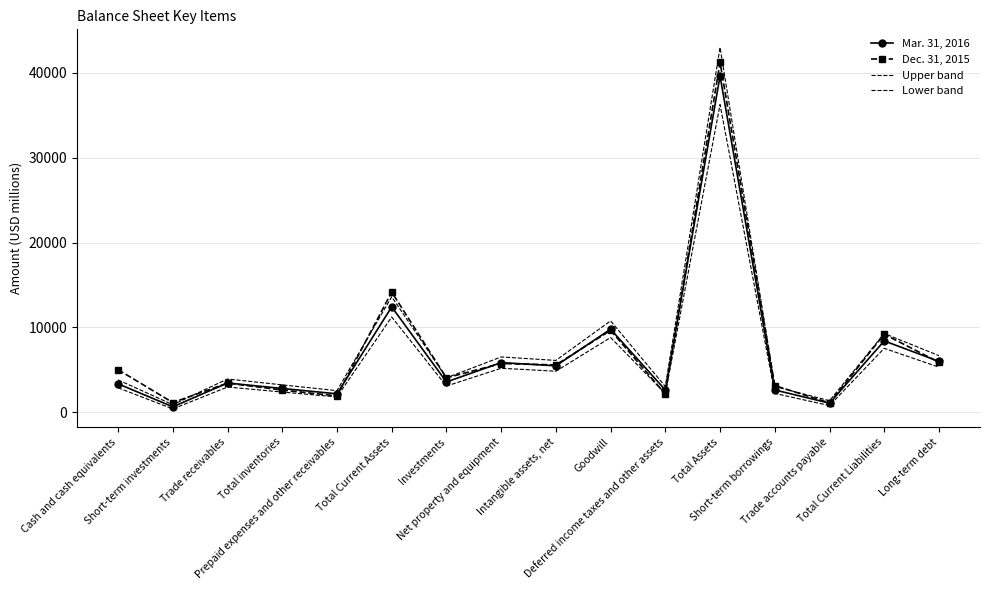

List the labels in order of Mar. 31, 2016 value, smallest first.

Short-term investments, Trade accounts payable, Prepaid expenses and other receivables, Deferred income taxes and other assets, Short-term borrowings, Total inventories, Cash and cash equivalents, Trade receivables, Investments, Intangible assets, net, Net property and equipment, Long-term debt, Total Current Liabilities, Goodwill, Total Current Assets, Total Assets